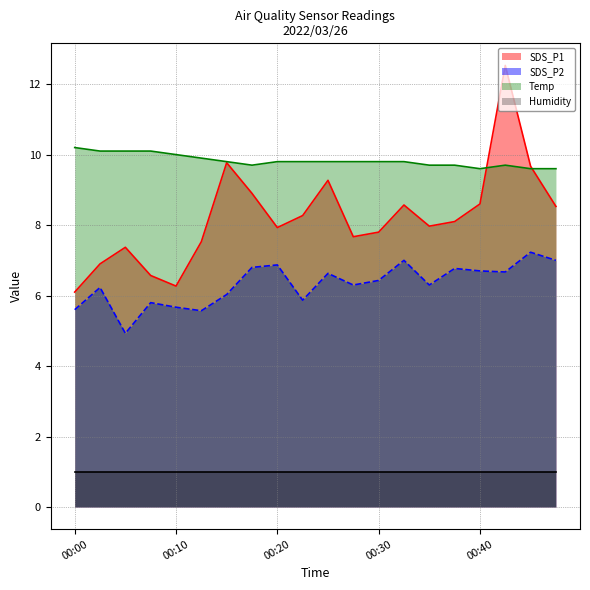

Where does the SDS_P1 series first go above 8?

00:15